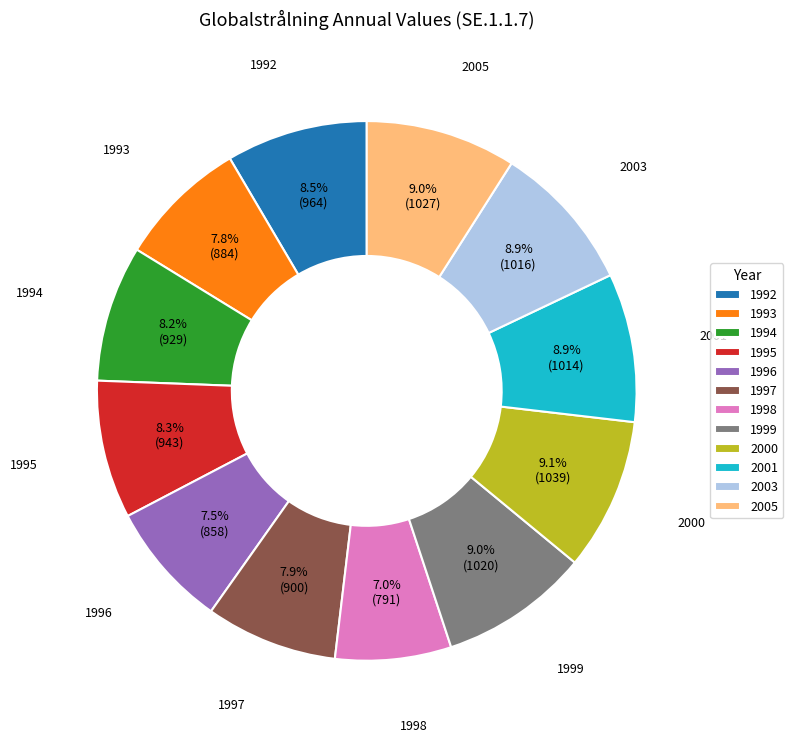

How many segments does this pie chart have?

12